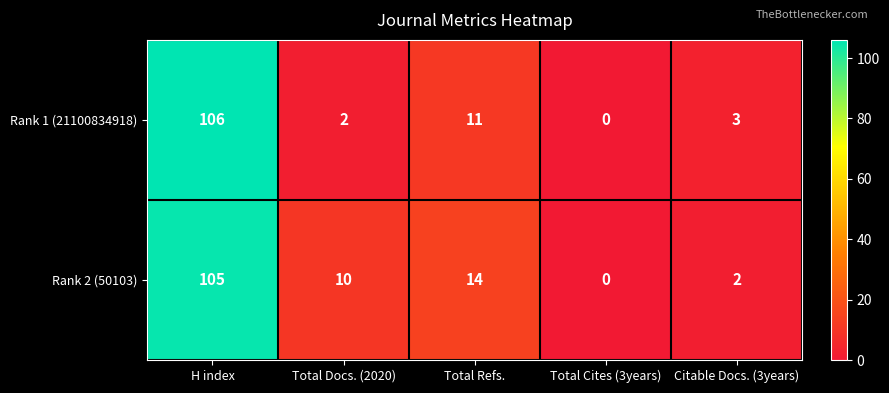

Reading left to right, extract all data points from this chart.

Rank 1 (21100834918): H index=106	Total Docs. (2020)=2	Total Refs.=11	Total Cites (3years)=0	Citable Docs. (3years)=3
Rank 2 (50103): H index=105	Total Docs. (2020)=10	Total Refs.=14	Total Cites (3years)=0	Citable Docs. (3years)=2